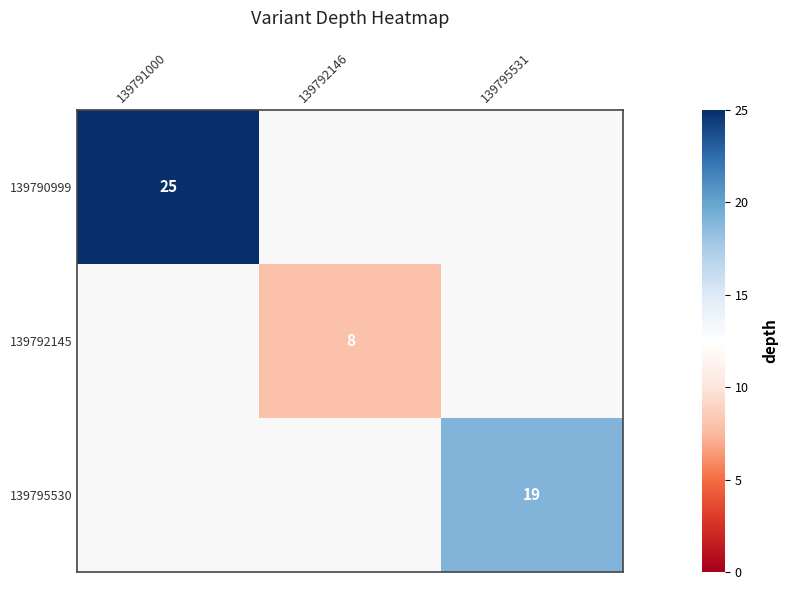

The 139792145 series shows 13.6 at 139792146. True or false?

False